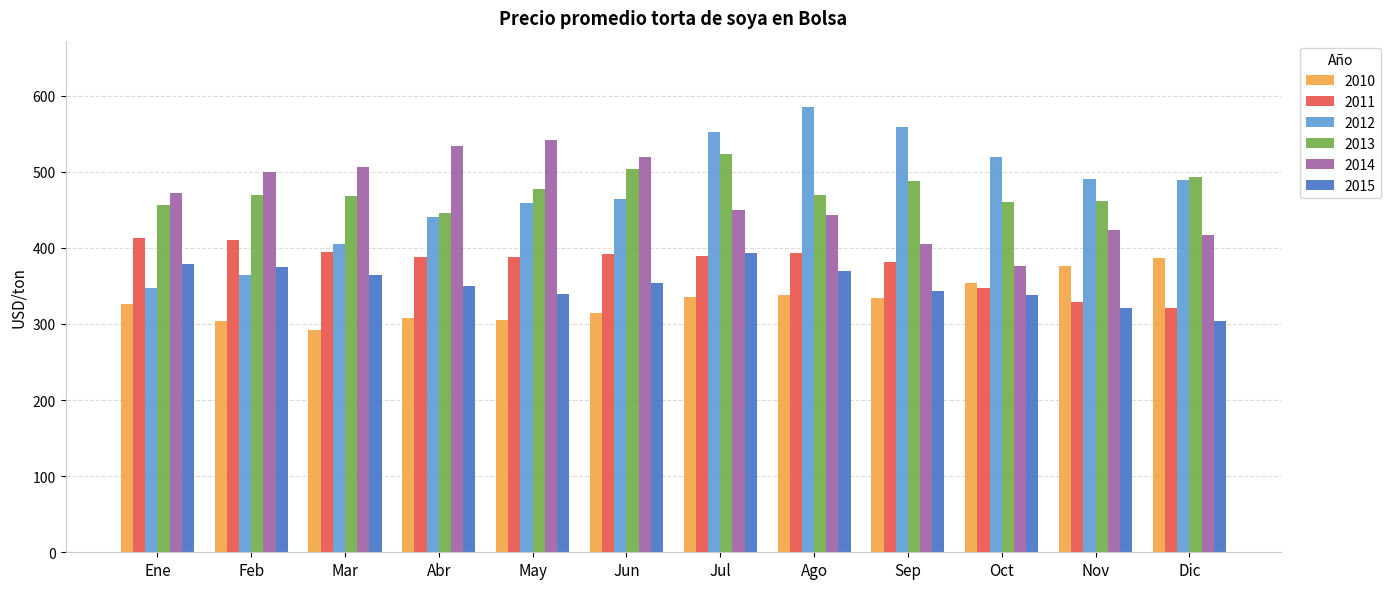

List the series in order of their peak value, lowest first.

2010, 2015, 2011, 2013, 2014, 2012